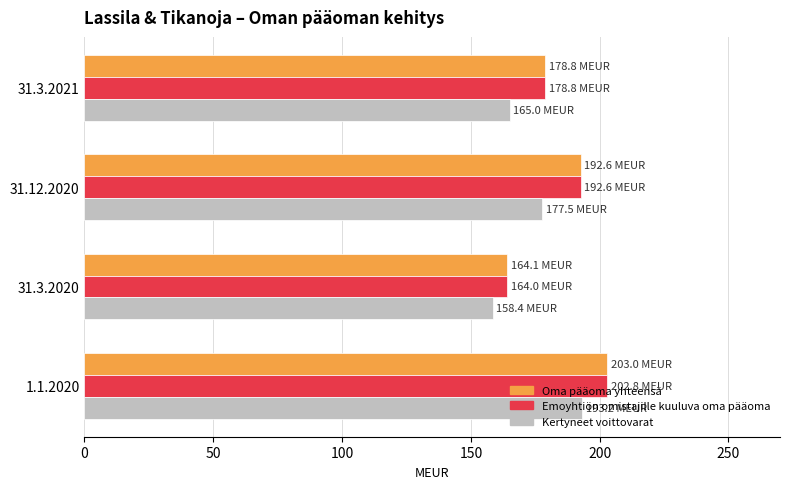

What is the minimum value shown in the chart?

158.4